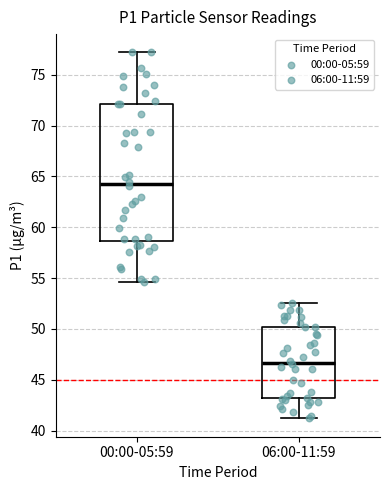

Which box is the tallest, from its lower edge to its upper edge?

00:00-05:59